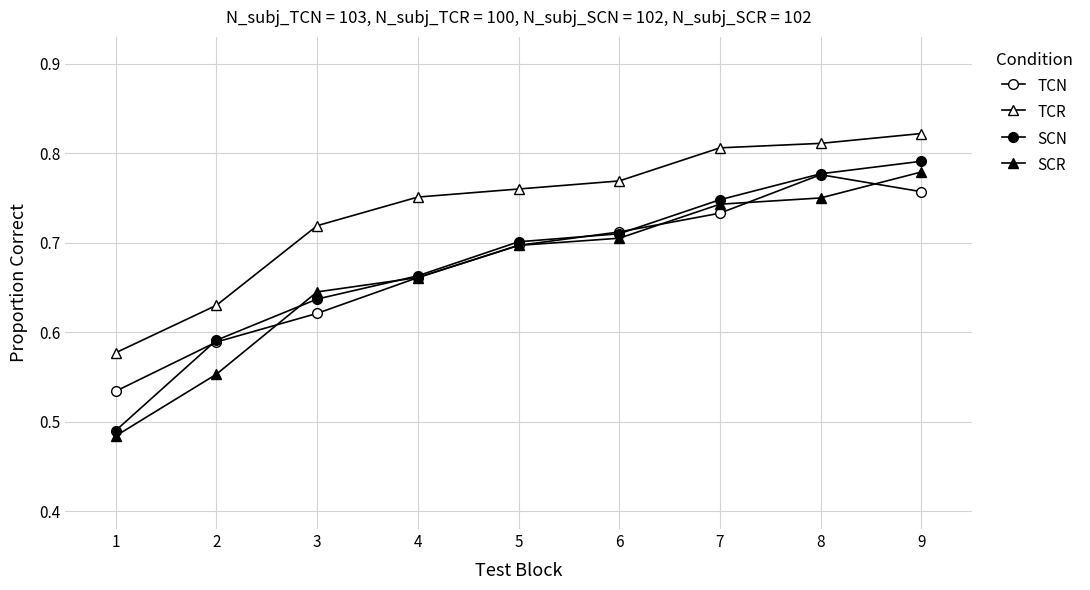

What is the value of the TCR point at the 1st from the left?

0.6